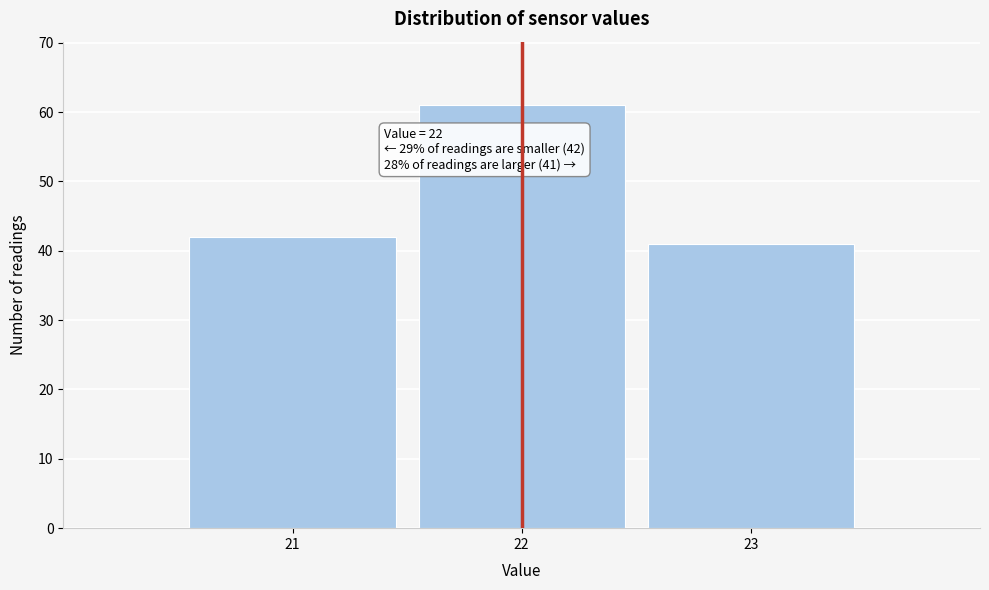

Reading right to left, what are all the values shown in this chart?

23=41	22=61	21=42